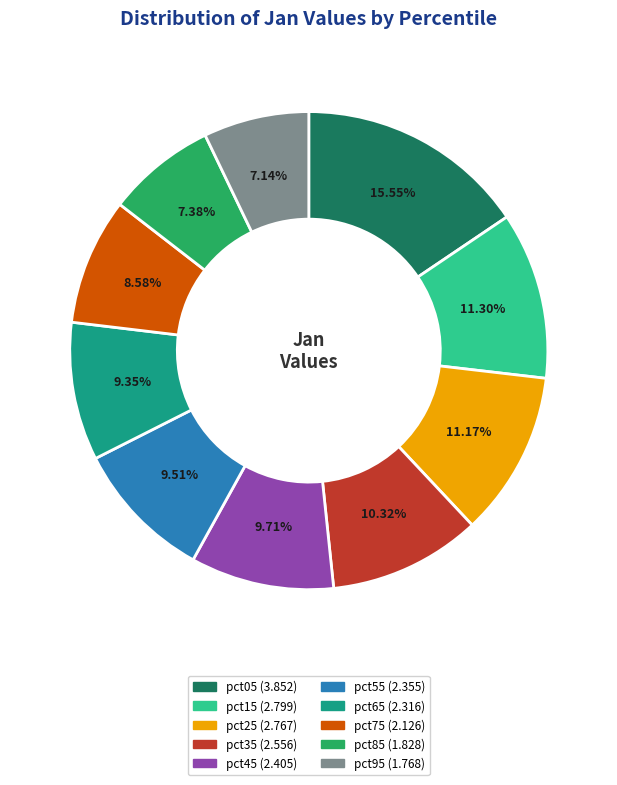

To the nearest percent, what portion does pct75 represent?

9%